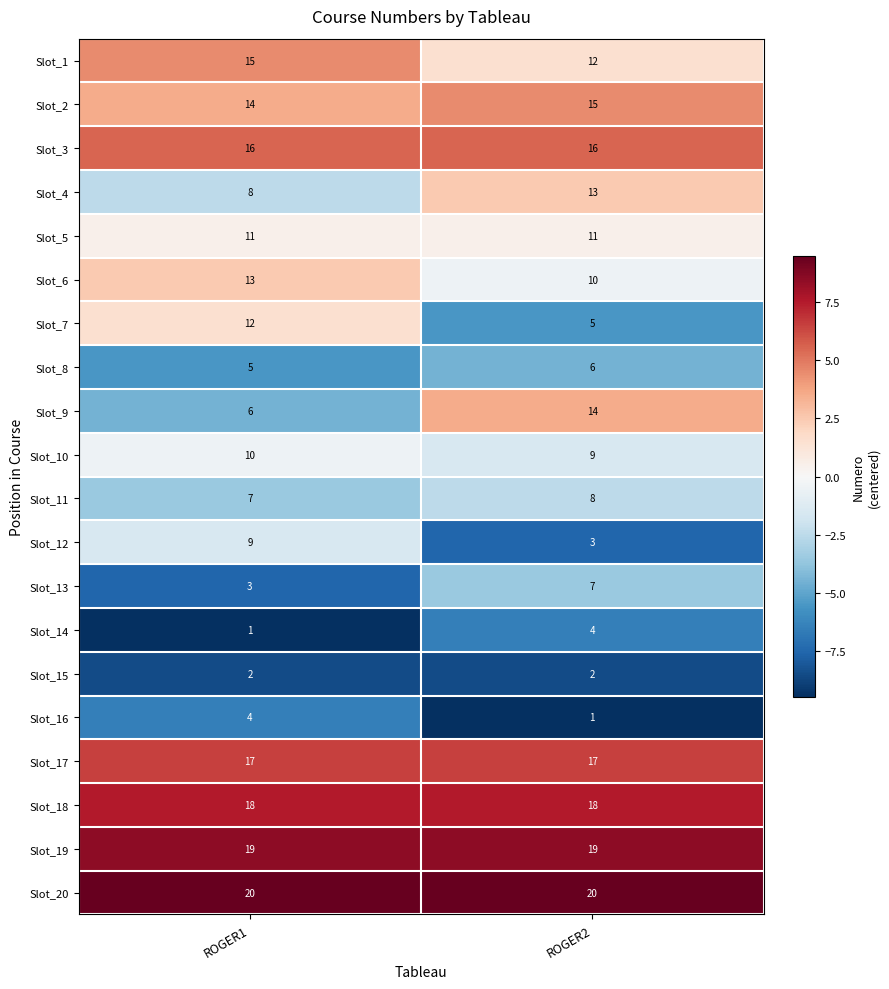

What is the maximum value shown in the chart?

20